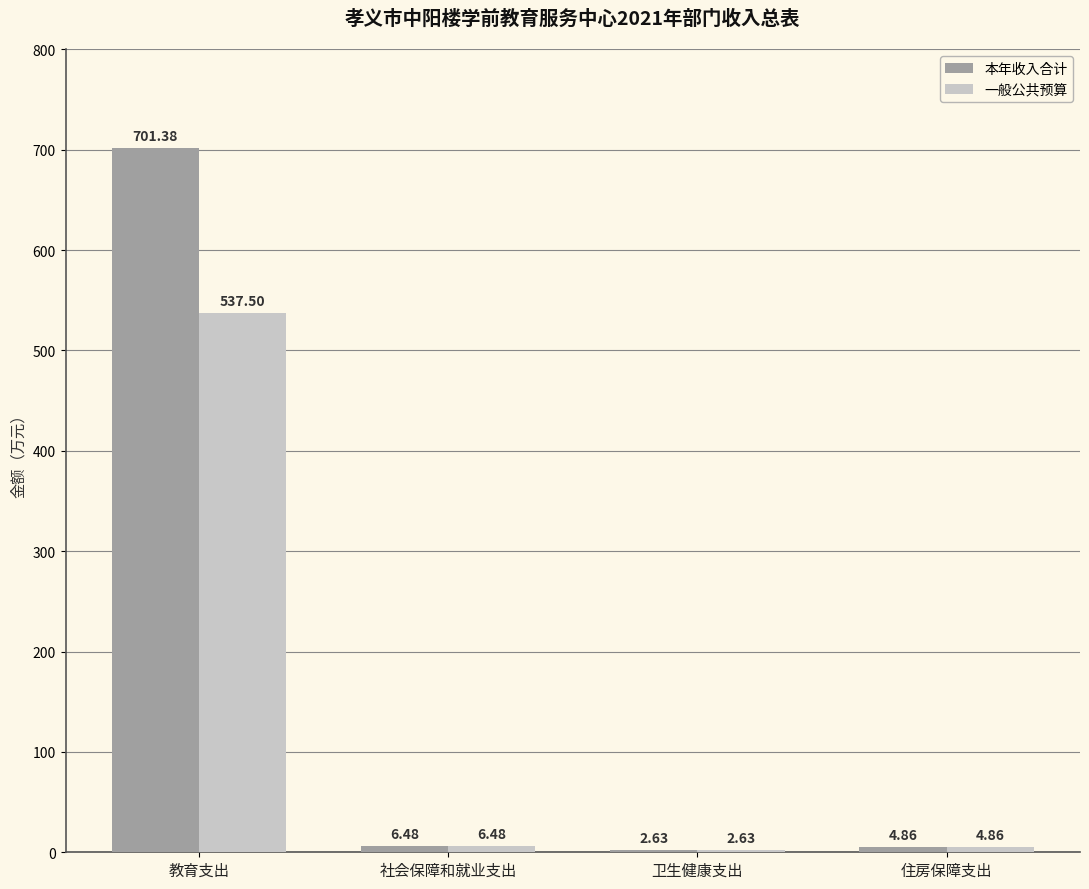

Count the number of categories in the chart.

4